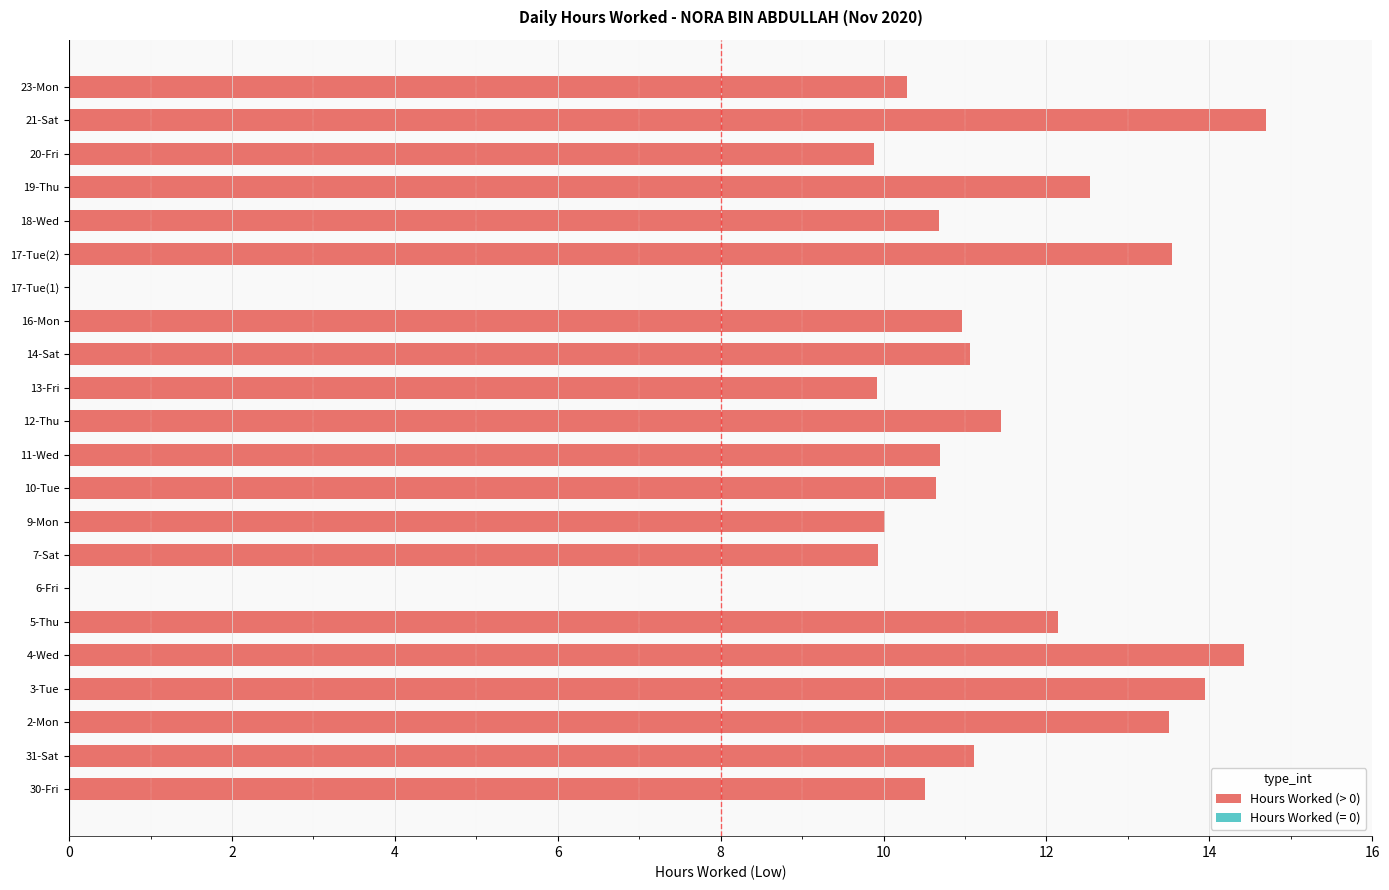

How many categories are shown in the chart?

22